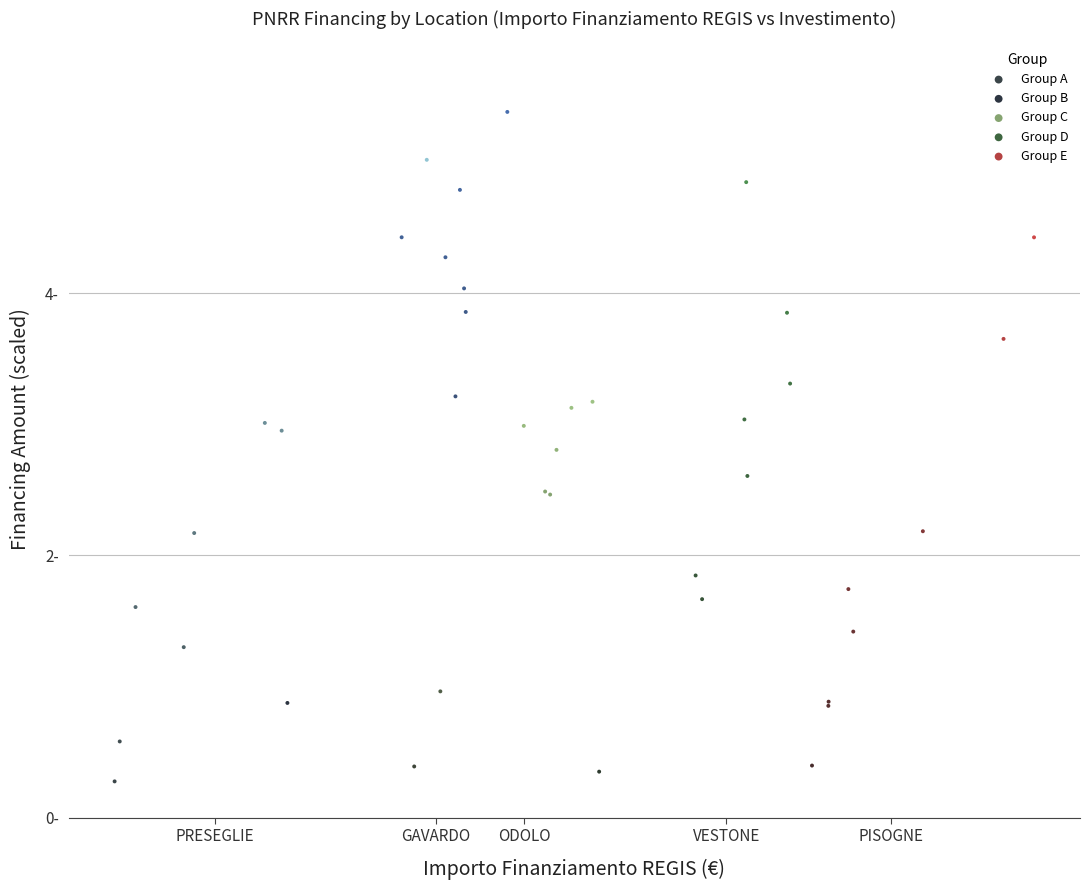

Which series reaches the maximum Y coordinate?

Group B